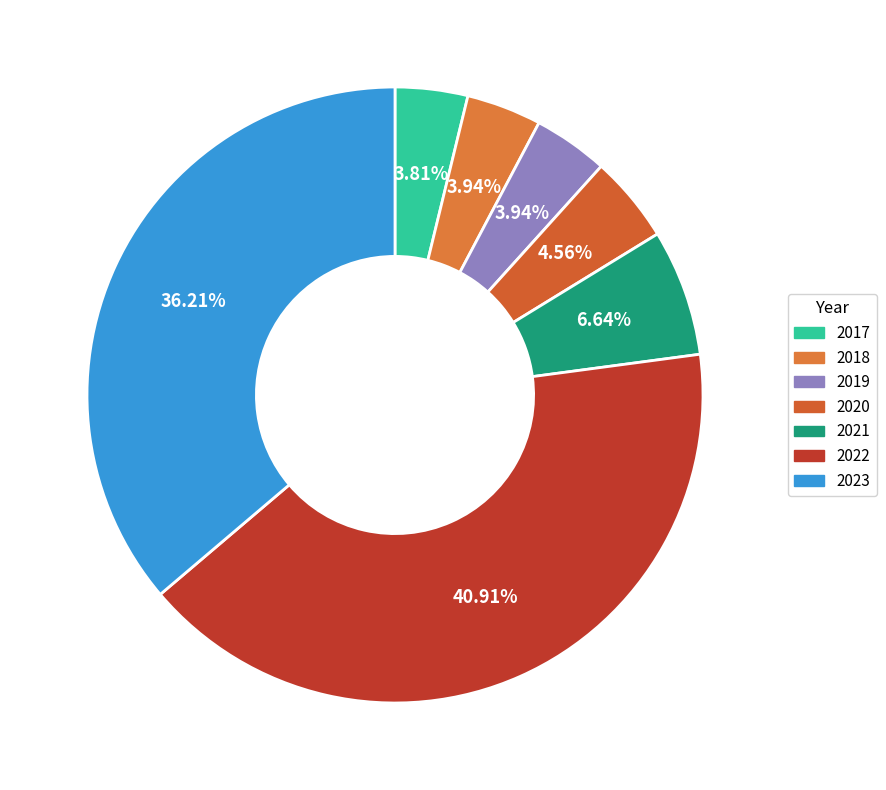

Which has a higher value, 2023 or 2017?

2023